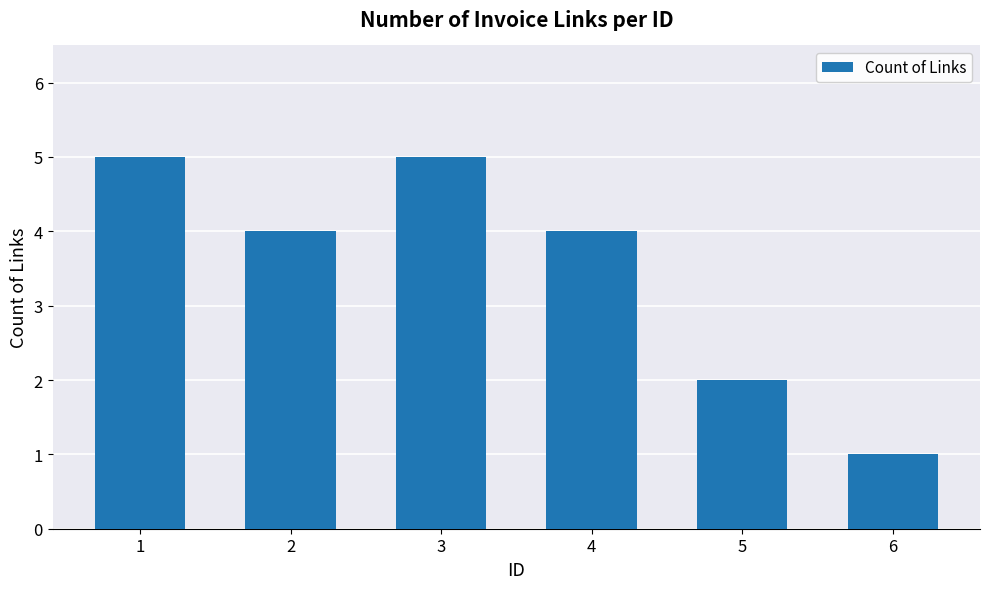

What is the sum of the values at 1 and 4?

9